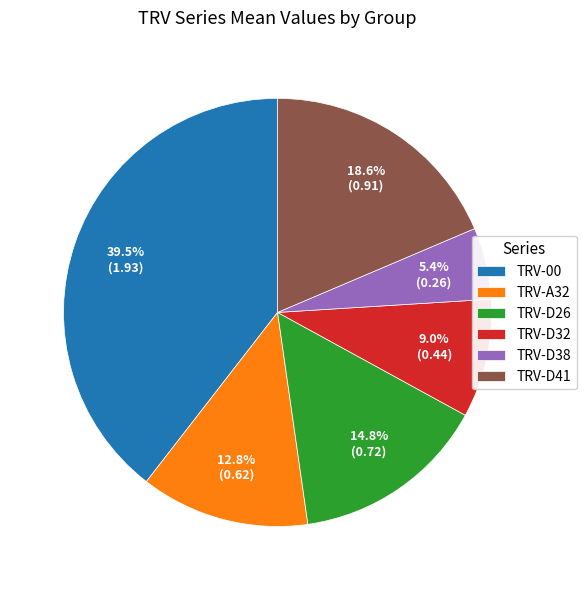

Which category has the smallest portion of the pie?

TRV-D38